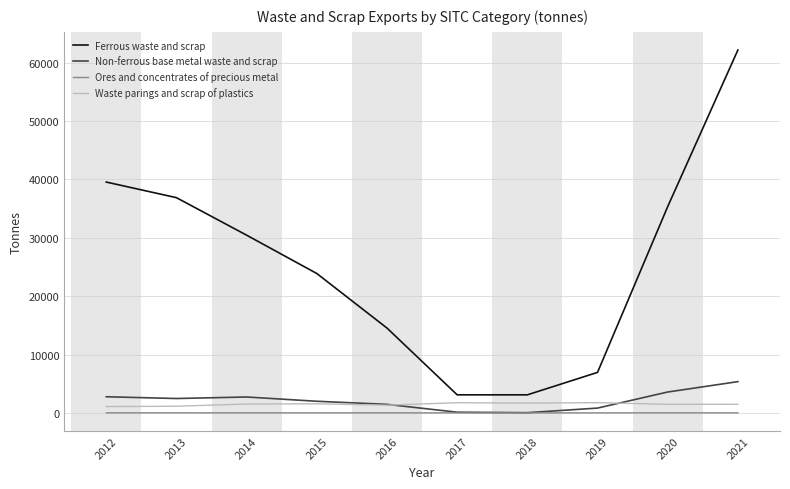

What is the maximum value for Ferrous waste and scrap?

62169